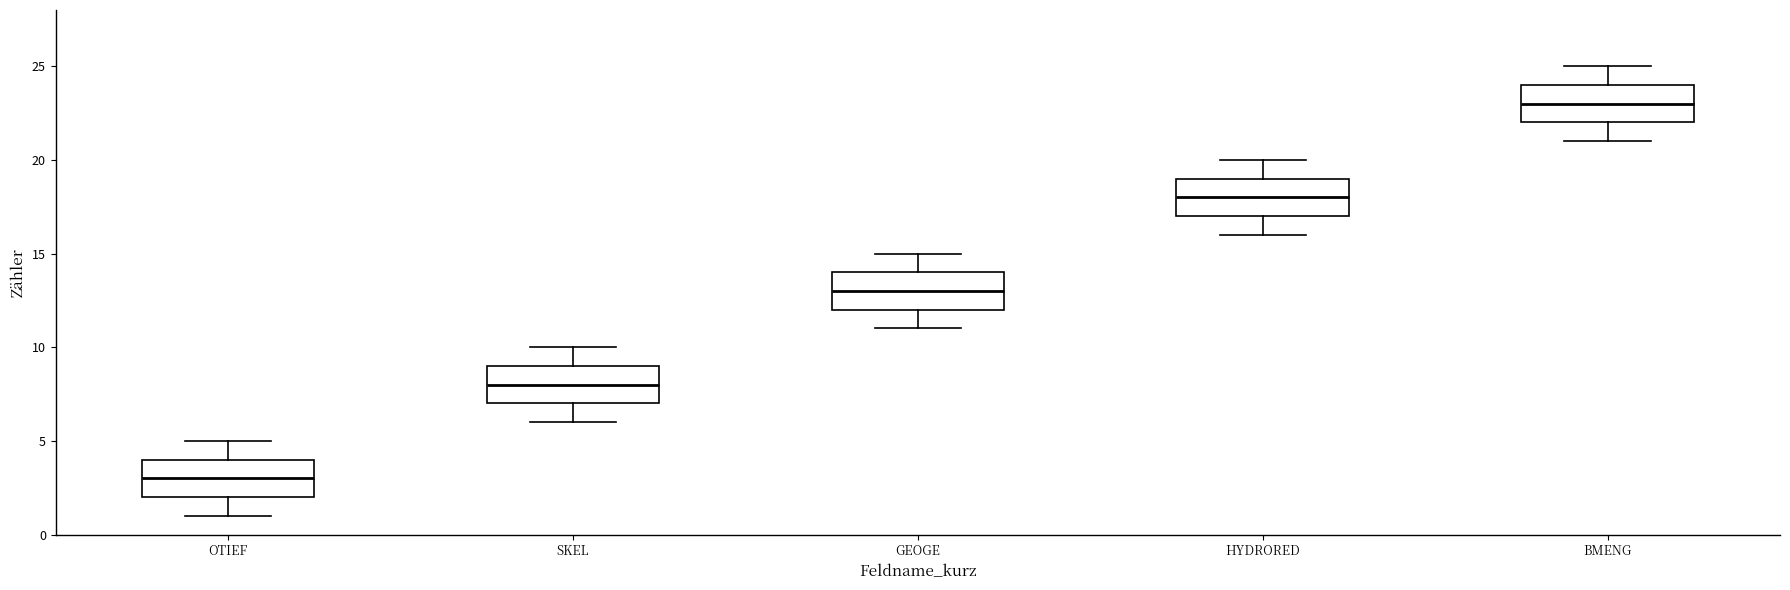

Which box has the highest median line?

BMENG